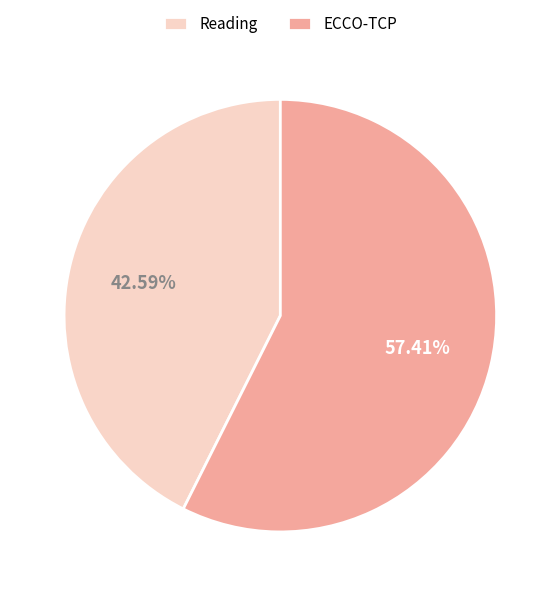

Is it true that Reading is 29% of the pie?

False